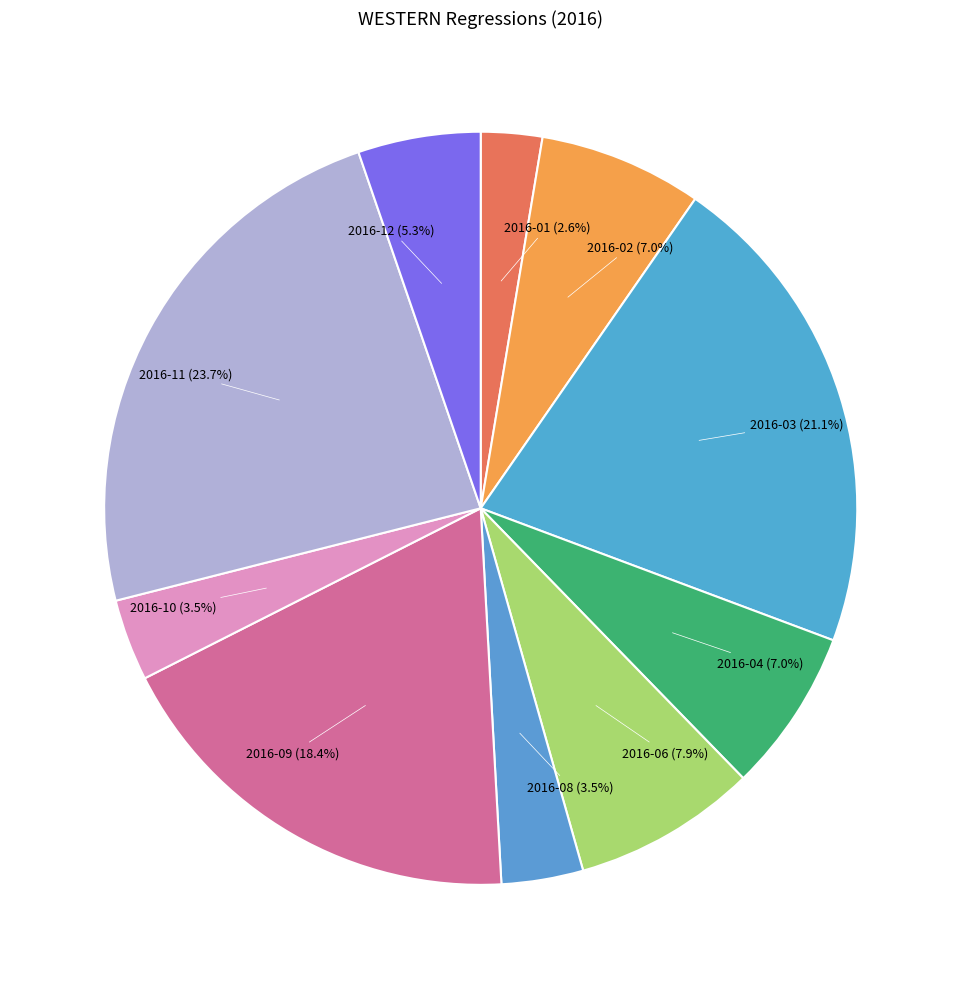

What percentage is the 2016-02 slice, to the nearest percent?

7%